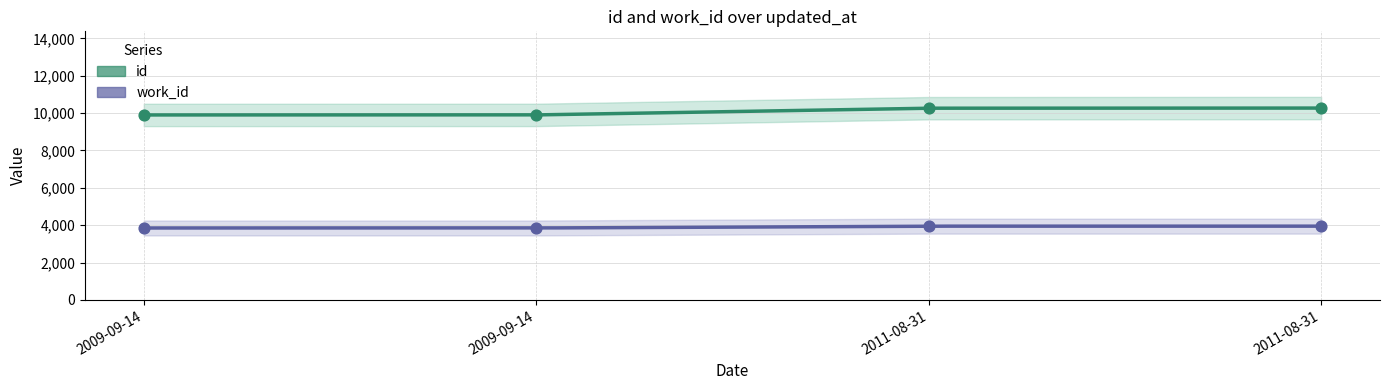

At how many categories does at least one series exceed 9882?

4